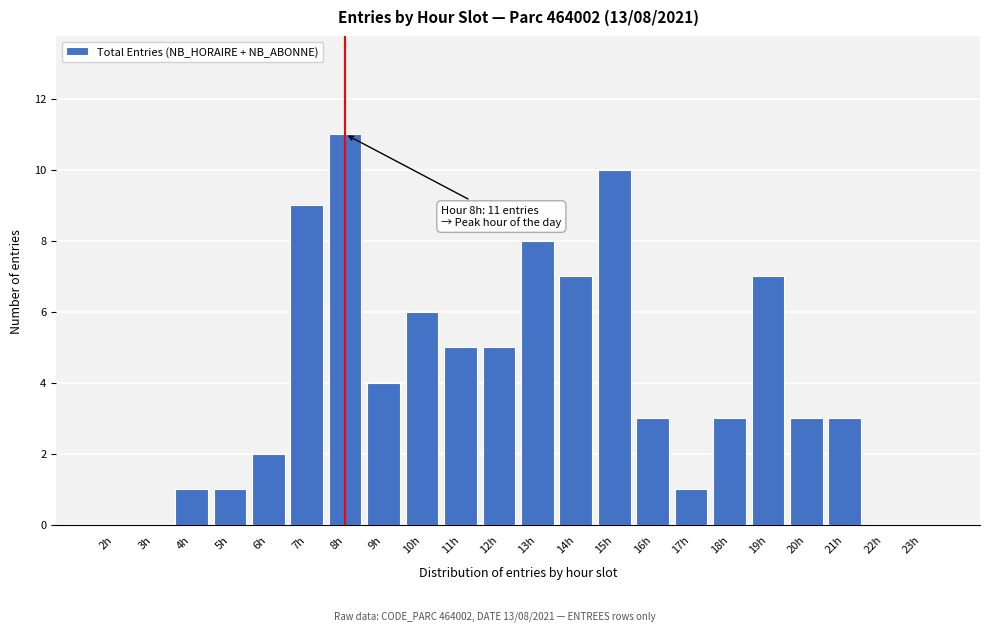

Reading left to right, transcribe all the data shown in this chart.

2h=0	3h=0	4h=1	5h=1	6h=2	7h=9	8h=11	9h=4	10h=6	11h=5	12h=5	13h=8	14h=7	15h=10	16h=3	17h=1	18h=3	19h=7	20h=3	21h=3	22h=0	23h=0